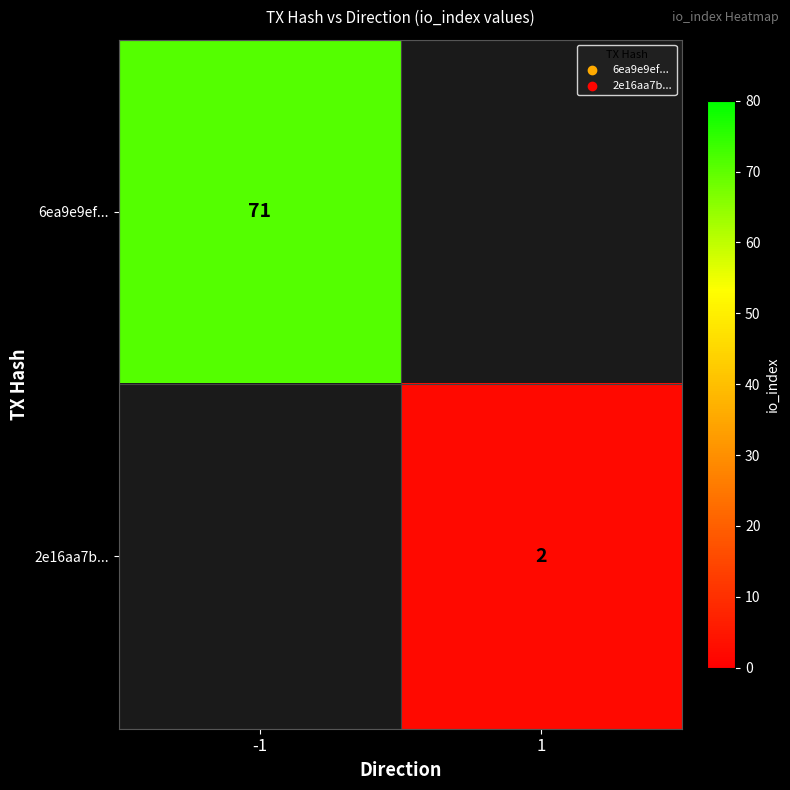

The 6ea9e9ef... series shows 126 at -1. True or false?

False